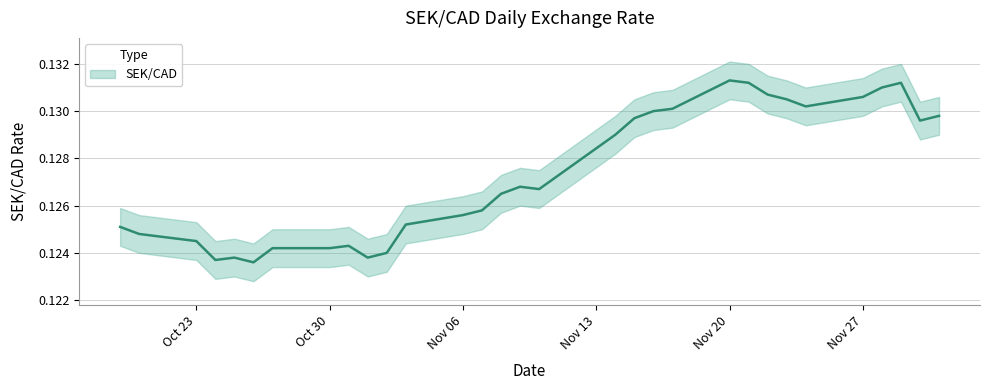

What position from the left is Nov 13?

4